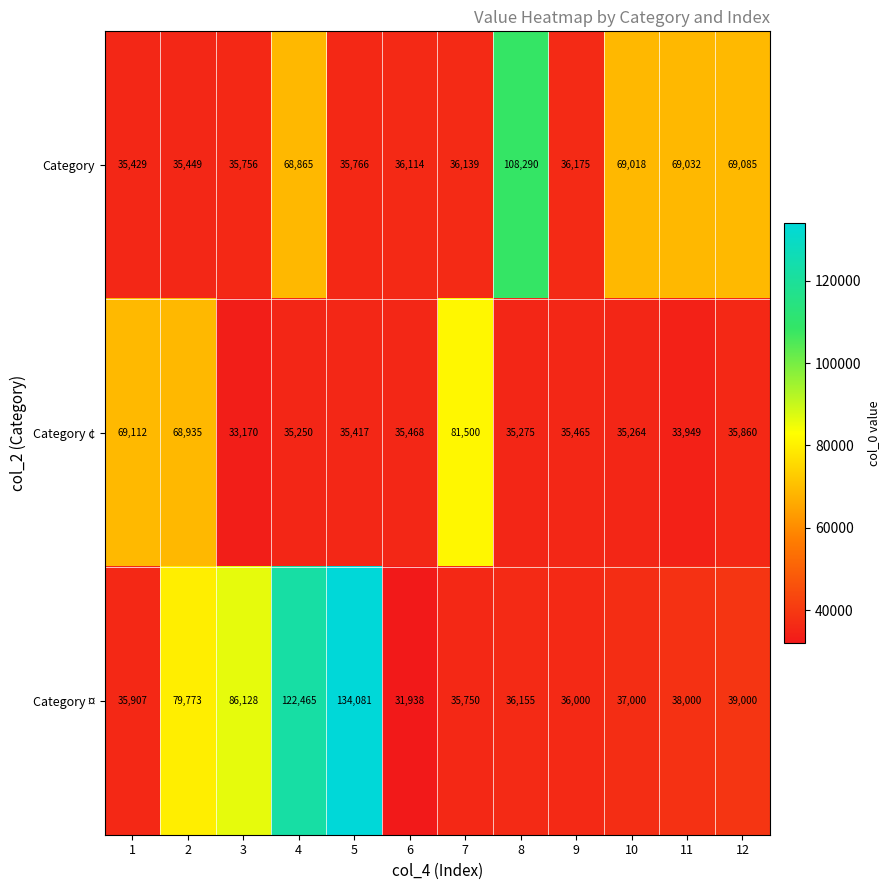

Is it true that Category ¤ equals 31938 at 6?

True